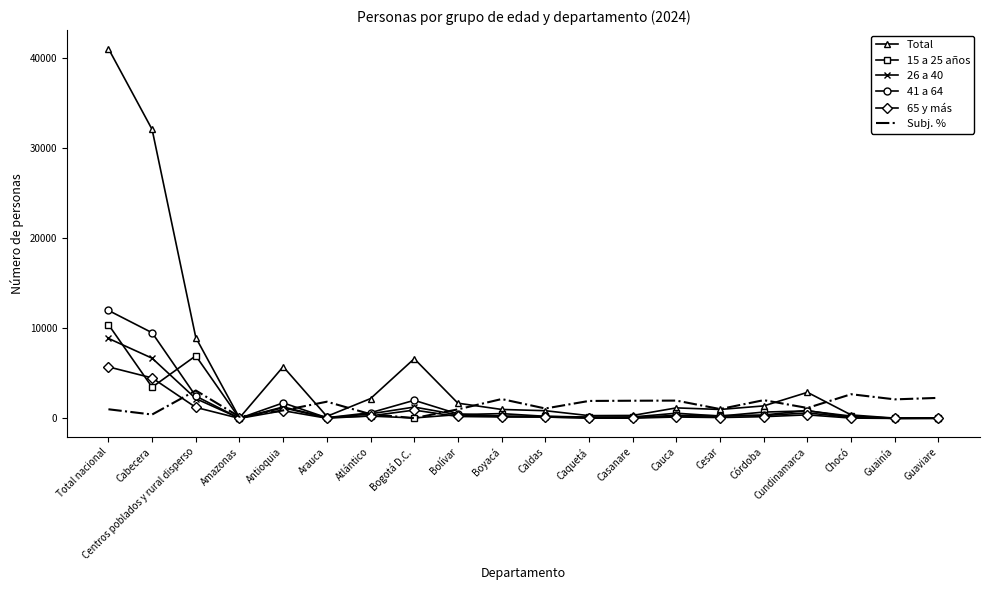

Which label corresponds to the largest value in the chart?

Total nacional